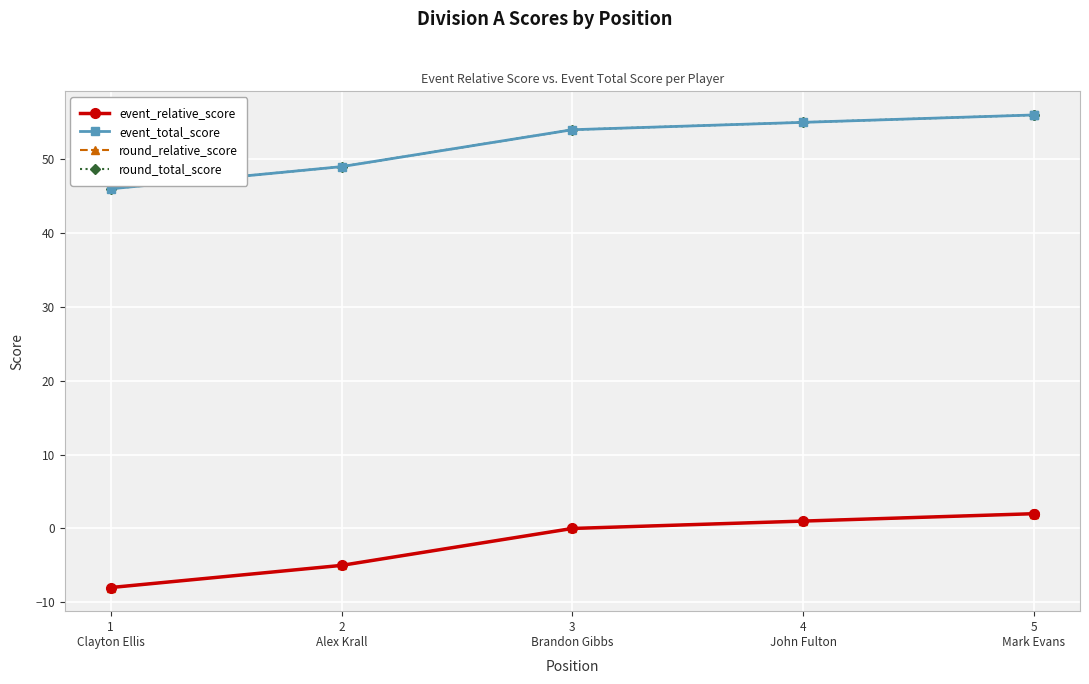

Which series changed the most between 1
Clayton Ellis and 5
Mark Evans?

event_relative_score